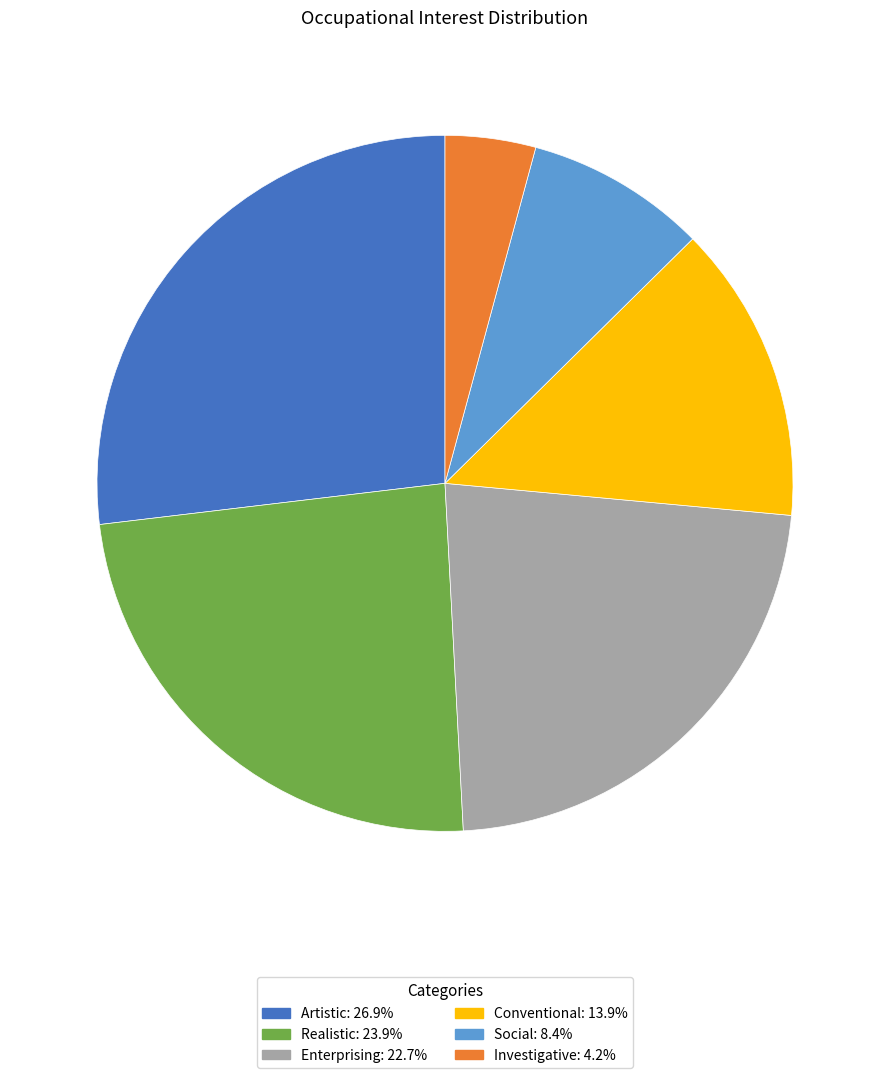

What is the ratio of the value at Realistic to the value at Investigative?

5.7